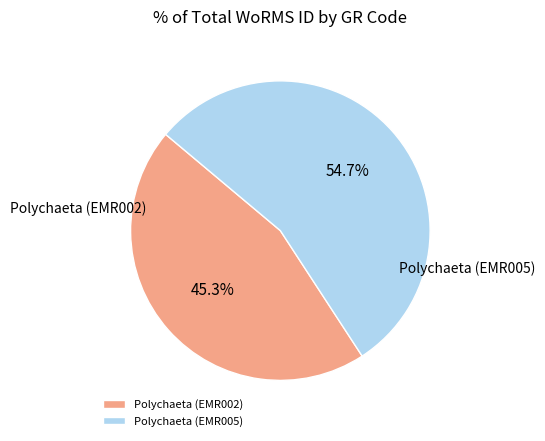

To the nearest percent, what is the difference between the Polychaeta (EMR002) and Polychaeta (EMR005) slice percentages?

9%